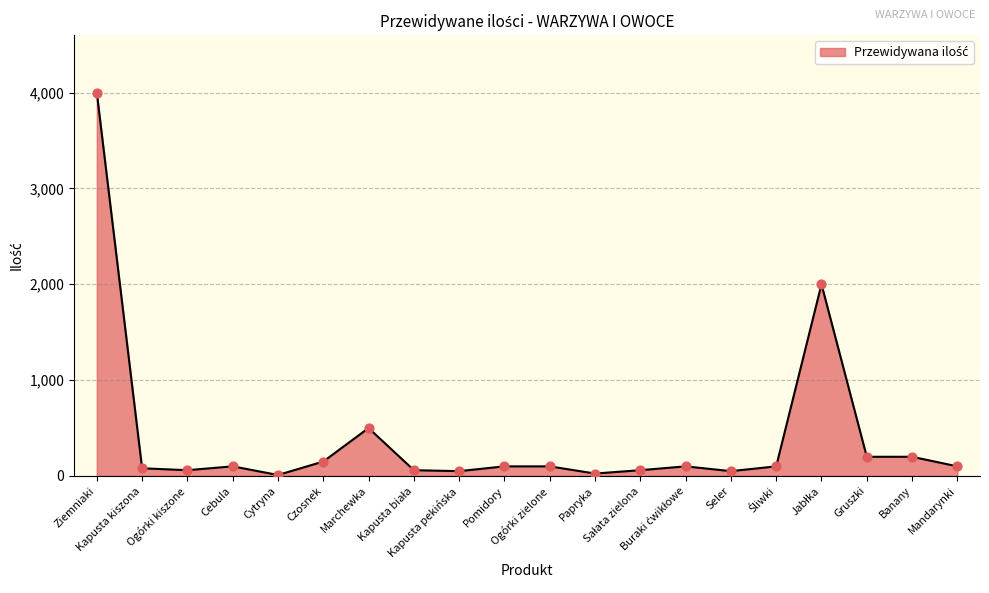

What is the maximum value shown in the chart?

4000